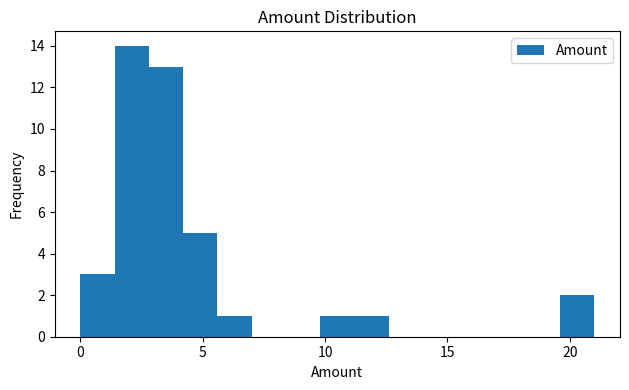

Read against the x-axis, roughly where is the centre of the tallest bar?

2.0